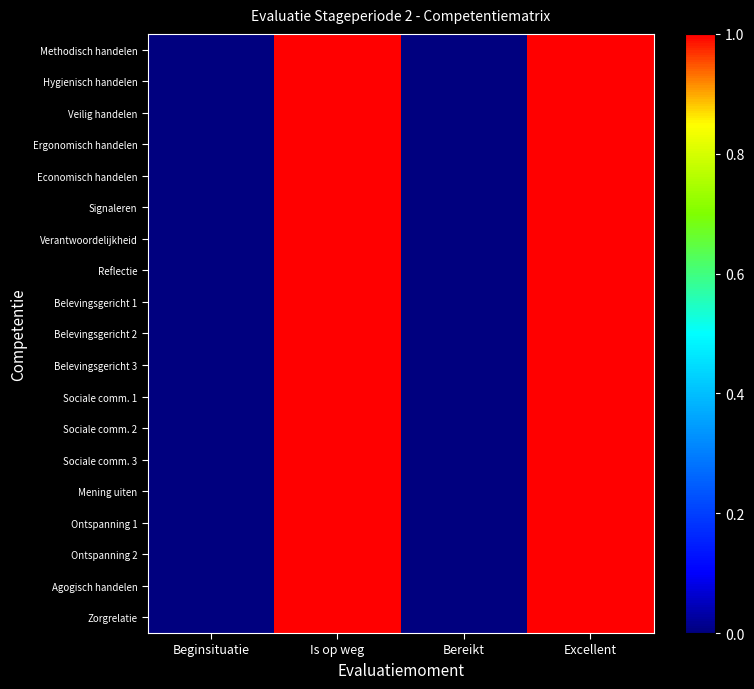

At how many categories does at least one series exceed 0?

2